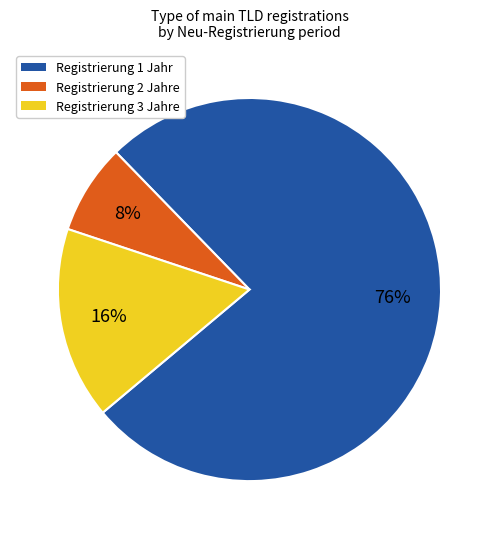

Is Registrierung 3 Jahre the majority of the pie?

No